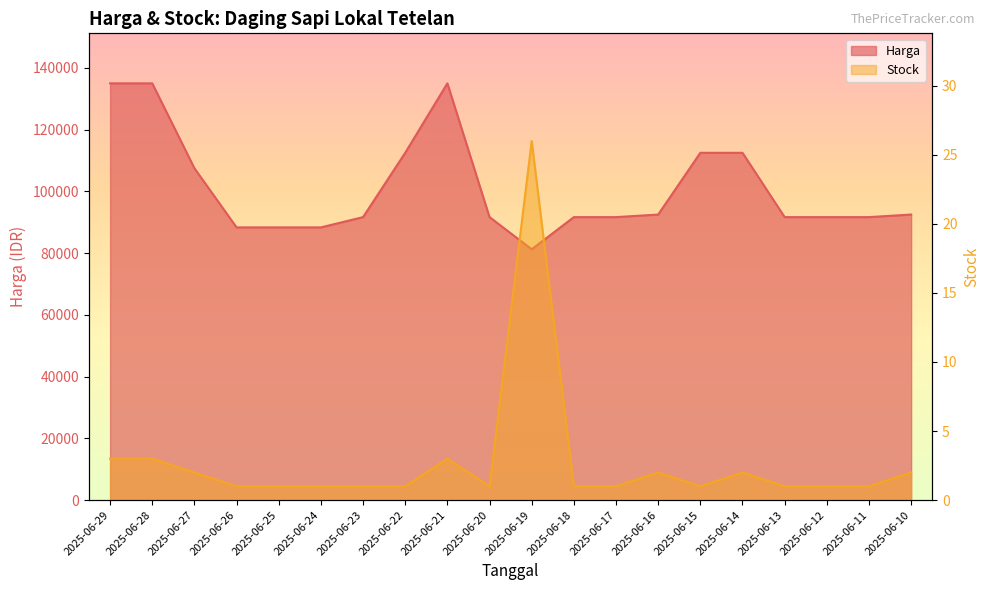

What is the difference between the second highest and minimum values in the Harga series?

53750